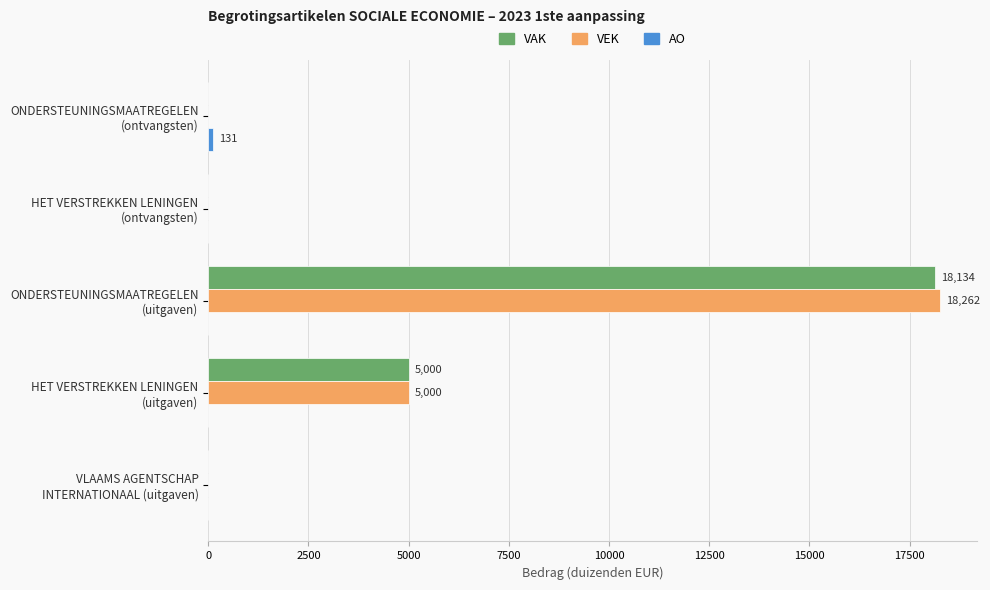

What is the sum of all VAK values?

23134